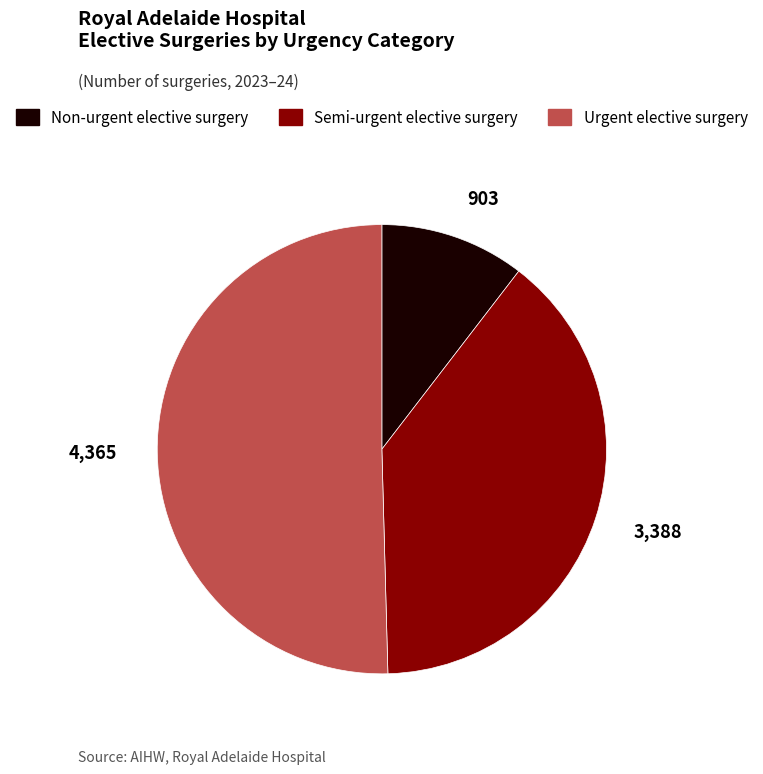

The Non-urgent elective surgery slice represents 10% of the pie. True or false?

True